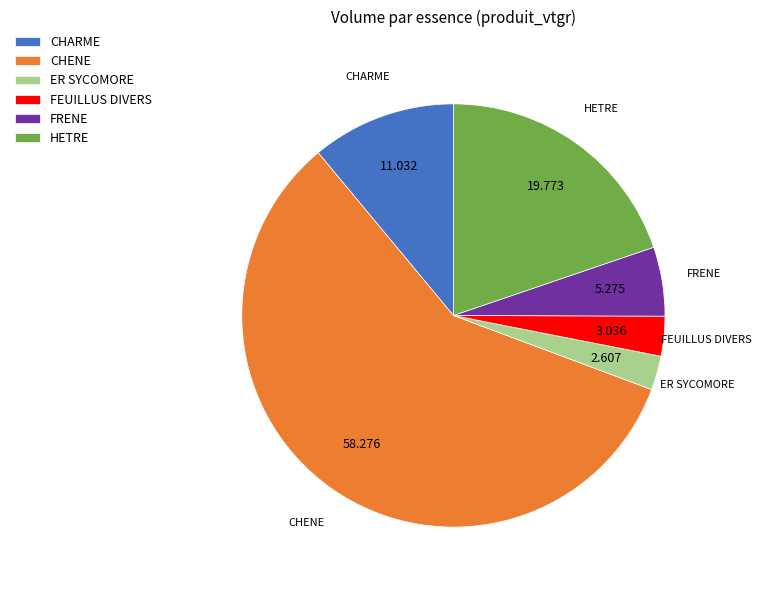

Which category has the biggest portion of the pie?

CHENE